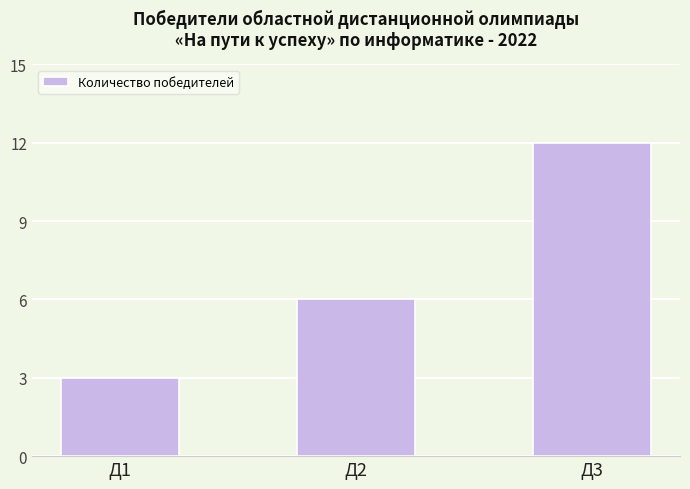

Count the number of categories in the chart.

3